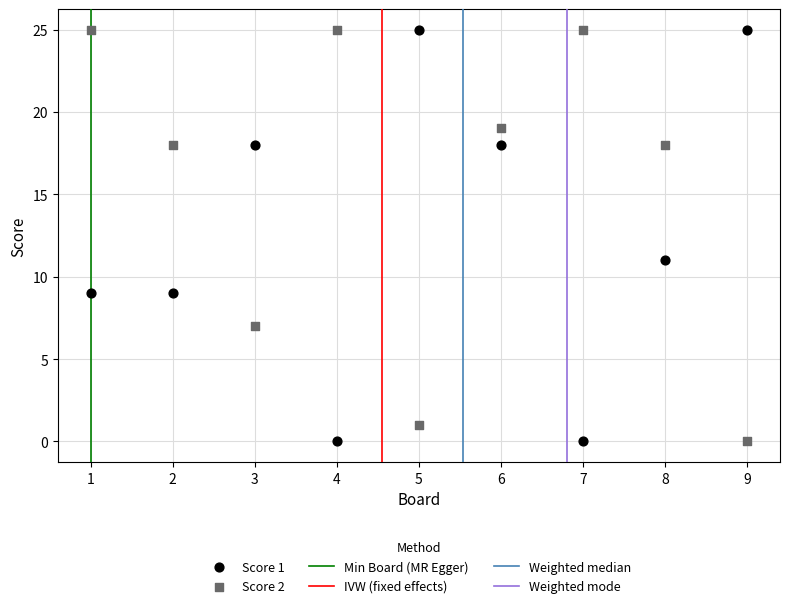

Across all data points, what is the range of Y values (max minus min)?

25